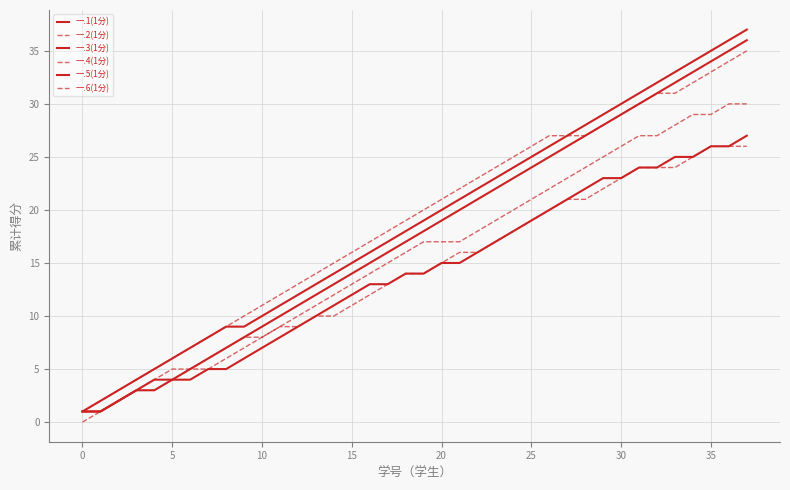

Does the chart have visible grid lines?

Yes